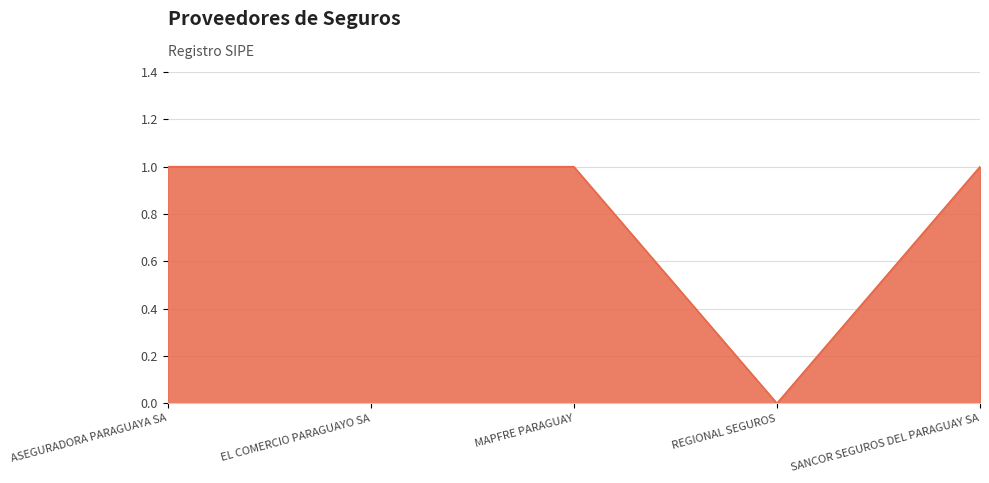

How many series are shown in this chart?

1